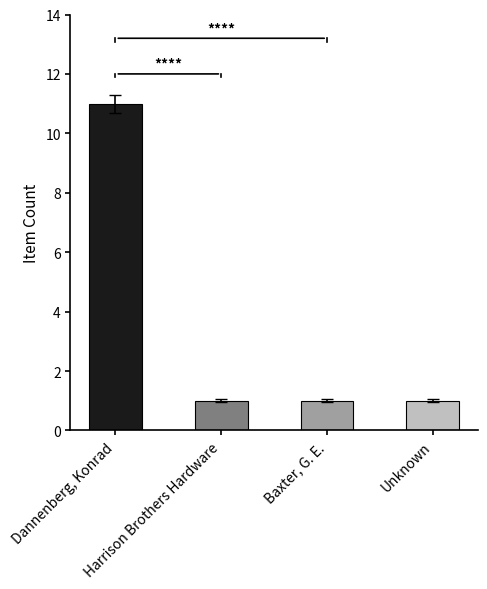

What is the maximum value shown in the chart?

11